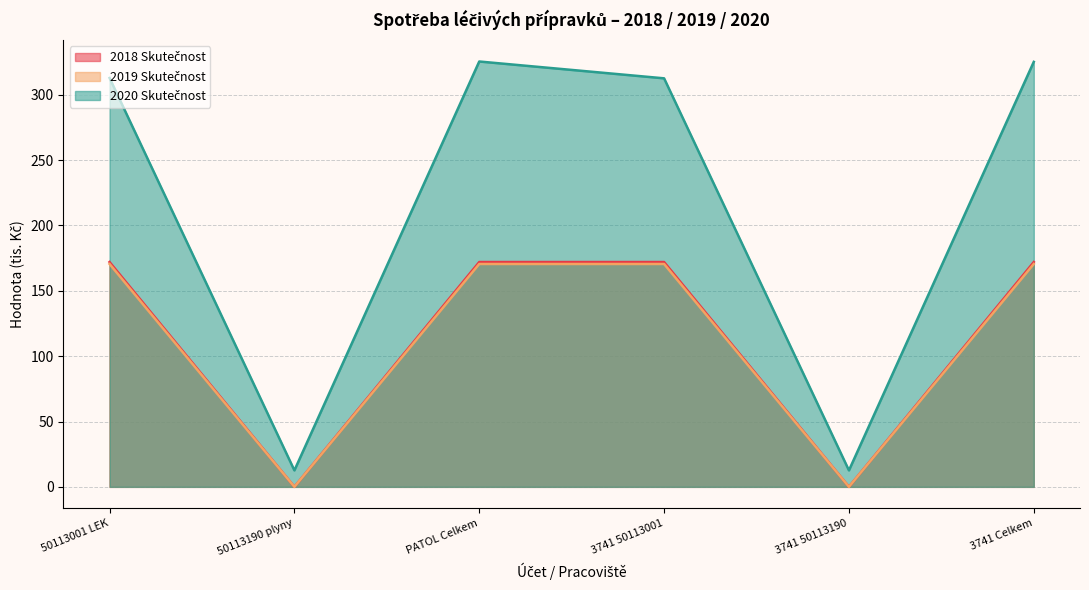

What is the minimum value for 2020 Skutečnost?

12.6